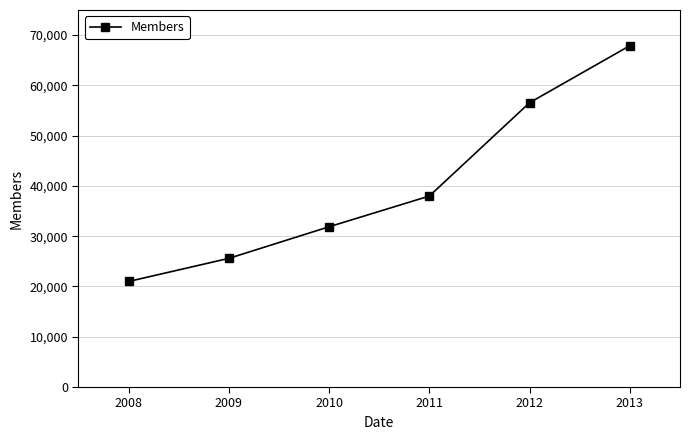

How many lines are shown in the chart?

1